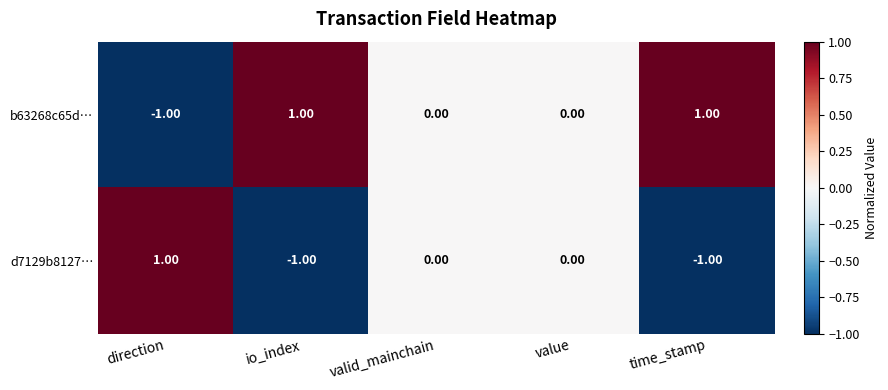

Is the value of d7129b8127… at time_stamp greater than the value of b63268c65d… at time_stamp?

No